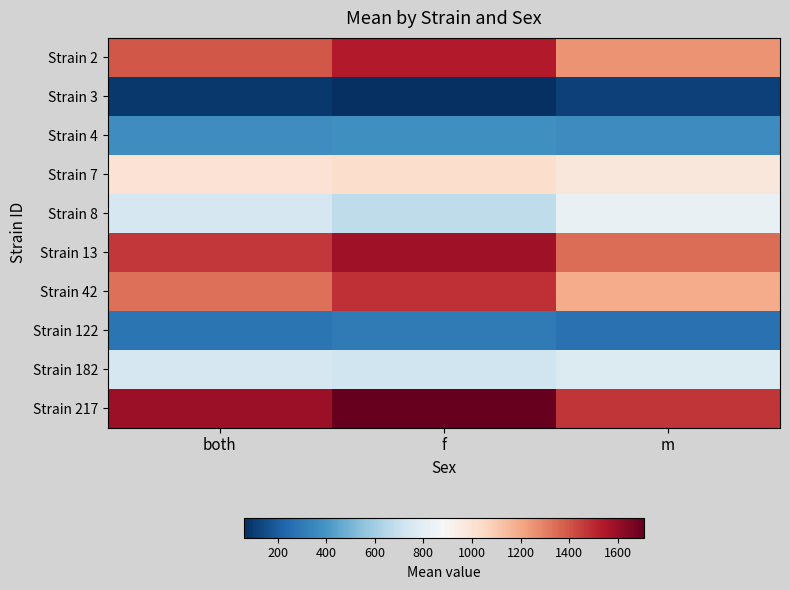

What is the smallest value displayed?

61.3